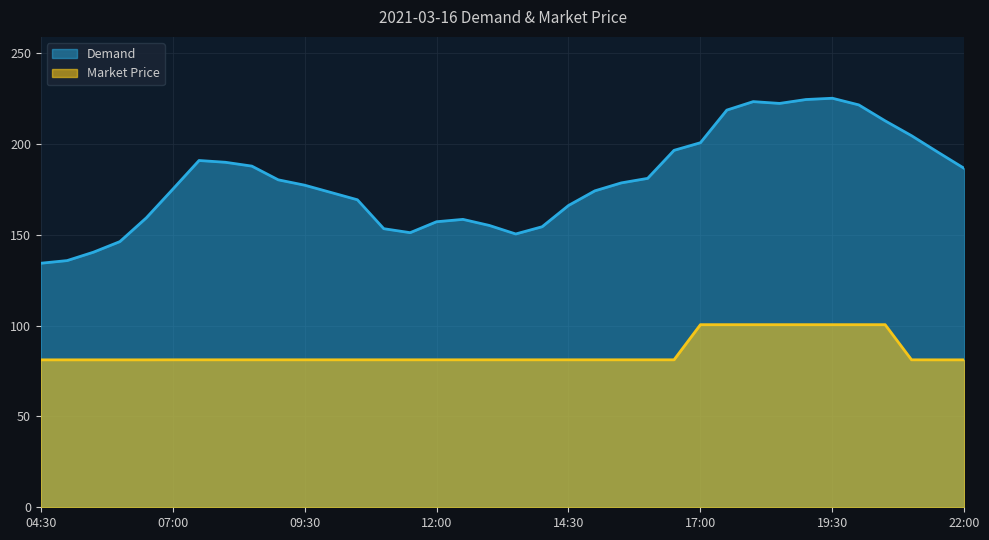

What is the greatest value displayed?

225.3